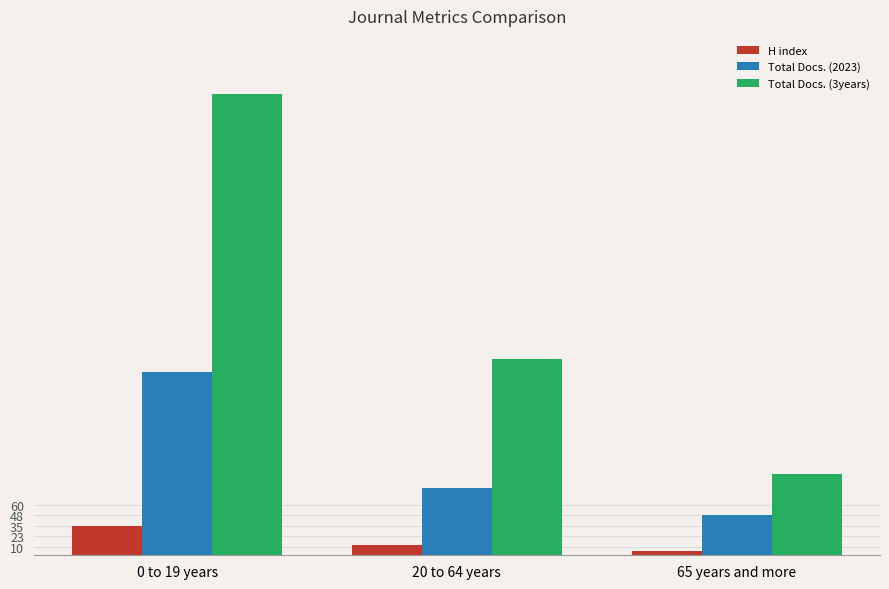

Between 0 to 19 years and 65 years and more, which series saw the biggest shift?

Total Docs. (3years)